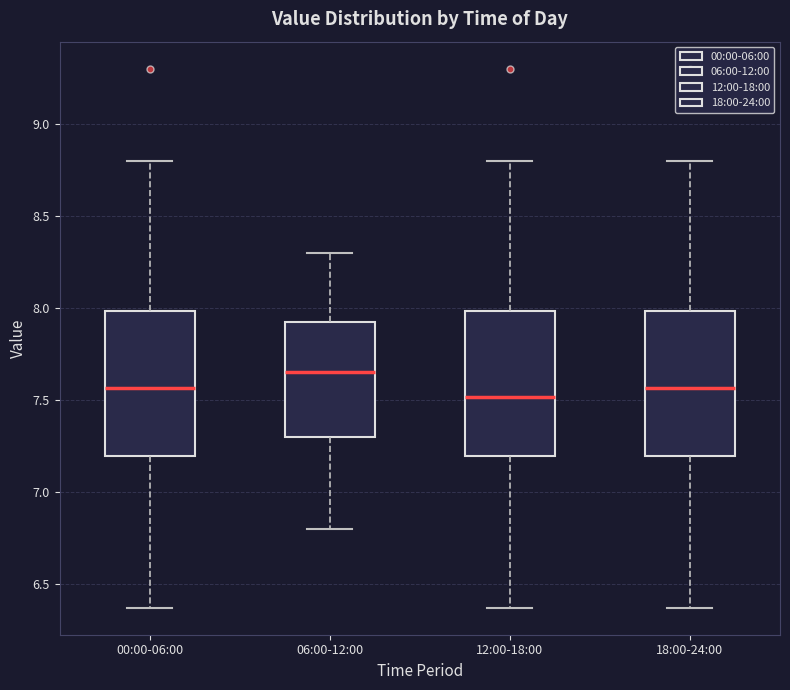

Reading left to right, transcribe this box plot: for each box, give where its median line is, the range the box spans, and where its two whiskers end, as read against the y-axis. The values are not printed on the chart, so give them approximately, as read against the axis.

00:00-06:00: median 7.55, box 7.20 to 8.00, whiskers 6.35 to 8.80
06:00-12:00: median 7.65, box 7.30 to 7.95, whiskers 6.80 to 8.30
12:00-18:00: median 7.50, box 7.20 to 8.00, whiskers 6.35 to 8.80
18:00-24:00: median 7.55, box 7.20 to 8.00, whiskers 6.35 to 8.80